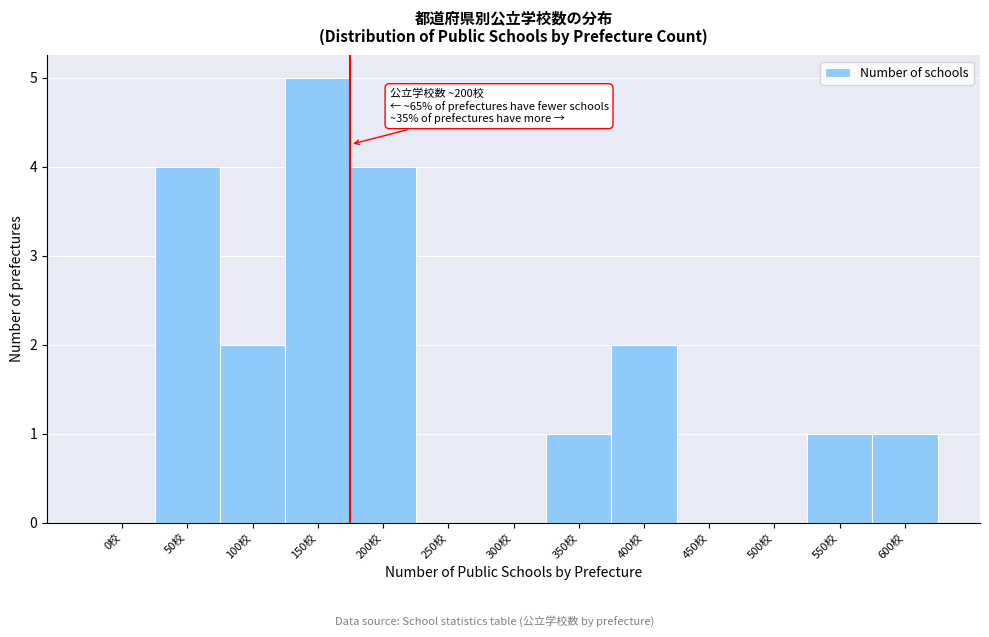

Reading left to right, list all the values displayed in this chart.

0校=0	50校=4	100校=2	150校=5	200校=4	250校=0	300校=0	350校=1	400校=2	450校=0	500校=0	550校=1	600校=1